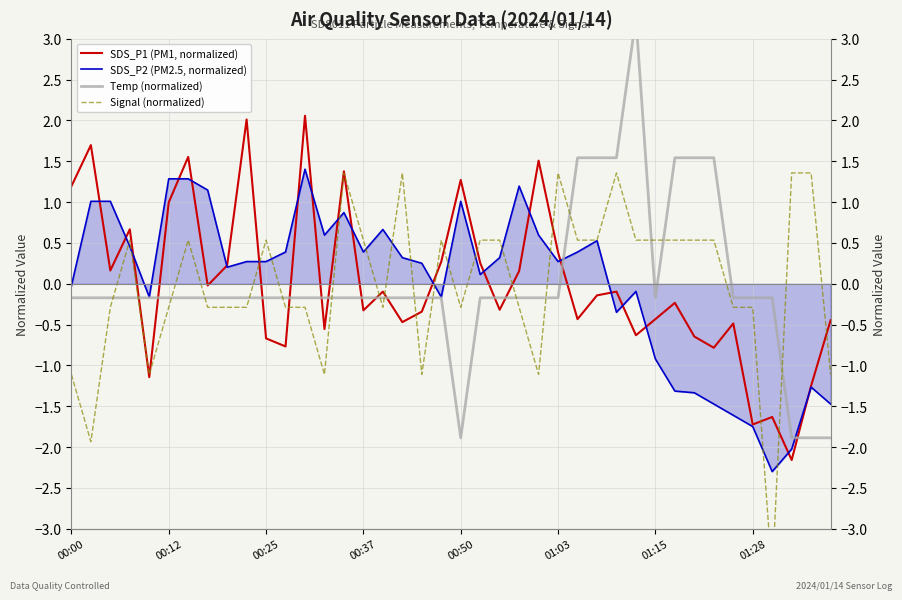

How many intersections are there between SDS_P2 (PM2.5, normalized) and SDS_P1 (PM1, normalized)?

20